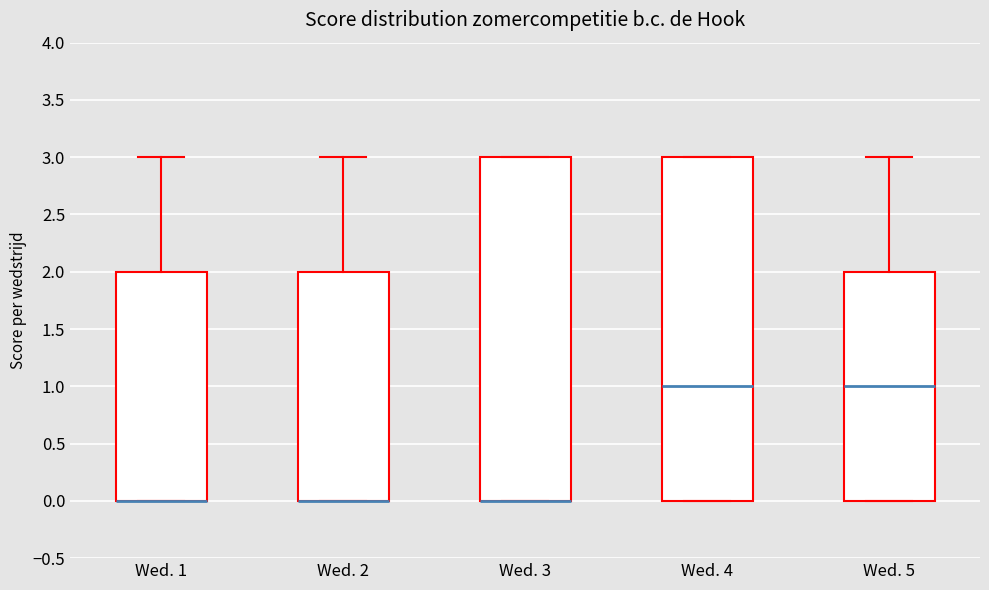

Reading left to right, read every box against the y-axis: the position of its median line, the range the box covers, and the ends of its whiskers. The values are not printed on the chart, so give them approximately, as read against the axis.

Wed. 1: median 0 (drawn on the box's lower edge), box 0 to 2, whiskers 0 to 3
Wed. 2: median 0 (drawn on the box's lower edge), box 0 to 2, whiskers 0 to 3
Wed. 3: median 0 (drawn on the box's lower edge), box 0 to 3, whiskers 0 to 3
Wed. 4: median 1, box 0 to 3, whiskers 0 to 3
Wed. 5: median 1, box 0 to 2, whiskers 0 to 3